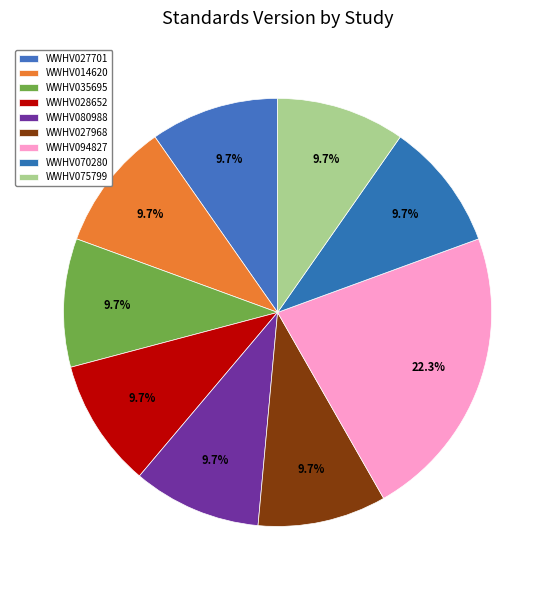

To the nearest percent, what portion does WWHV027701 represent?

10%